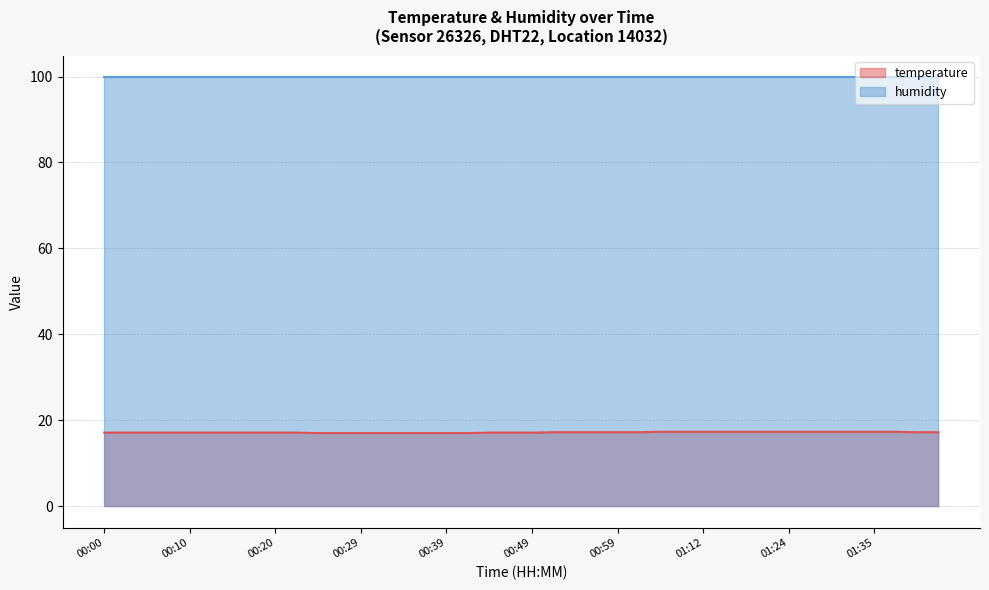

Rank the categories by value from lowest to highest.

00:25, 00:27, 00:29, 00:32, 00:34, 00:37, 00:39, 00:42, 00:00, 00:02, 00:05, 00:07, 00:10, 00:12, 00:14, 00:17, 00:20, 00:22, 00:44, 00:46, 00:49, 00:51, 00:54, 00:56, 00:59, 01:01, 01:39, 01:42, 01:03, 01:06, 01:12, 01:14, 01:16, 01:19, 01:24, 01:27, 01:30, 01:32, 01:35, 01:37